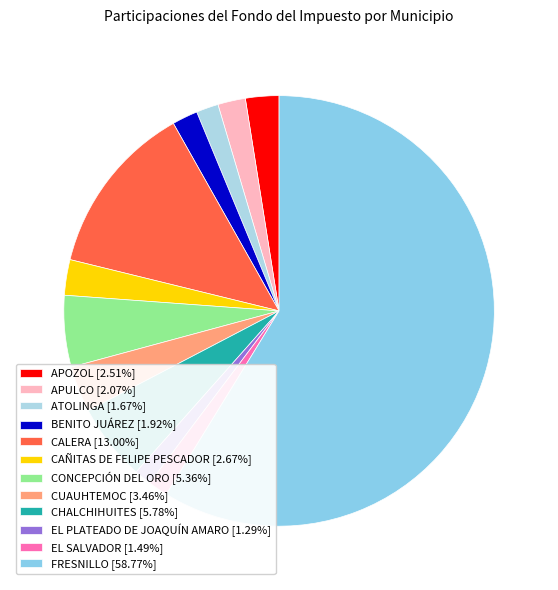

True or false: CAÑITAS DE FELIPE PESCADOR accounts for 3% of the total.

True